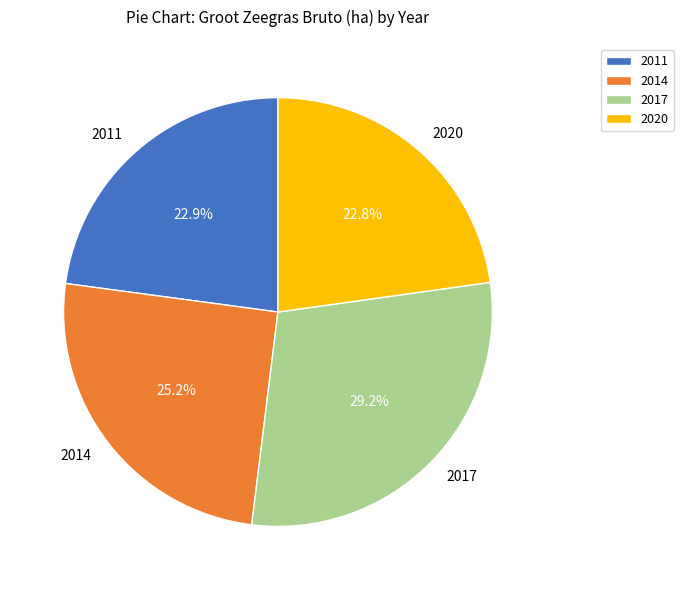

Does 2011 represent more than half of the total?

No